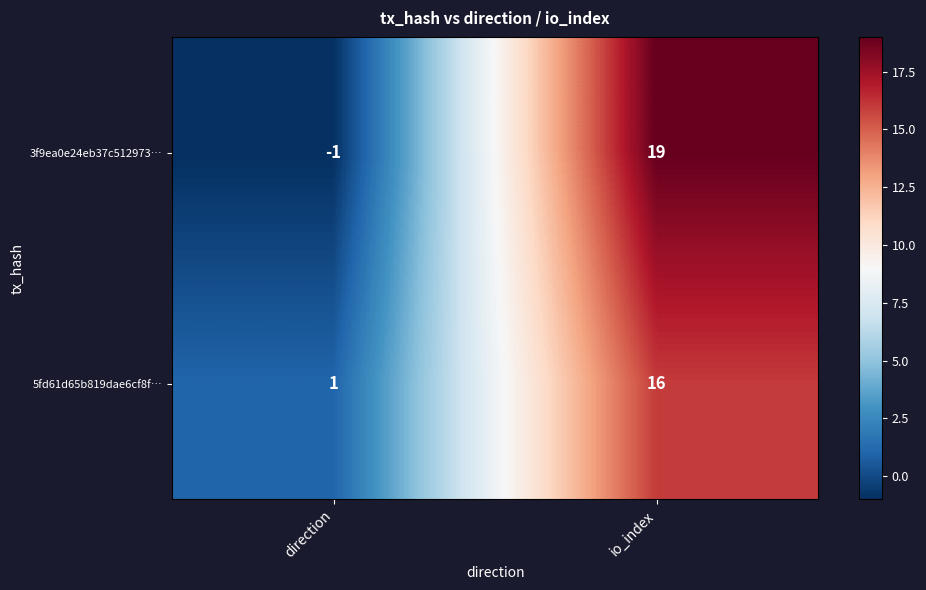

Where is 5fd61d65b819dae6cf8f… nearest to the value 8?

direction